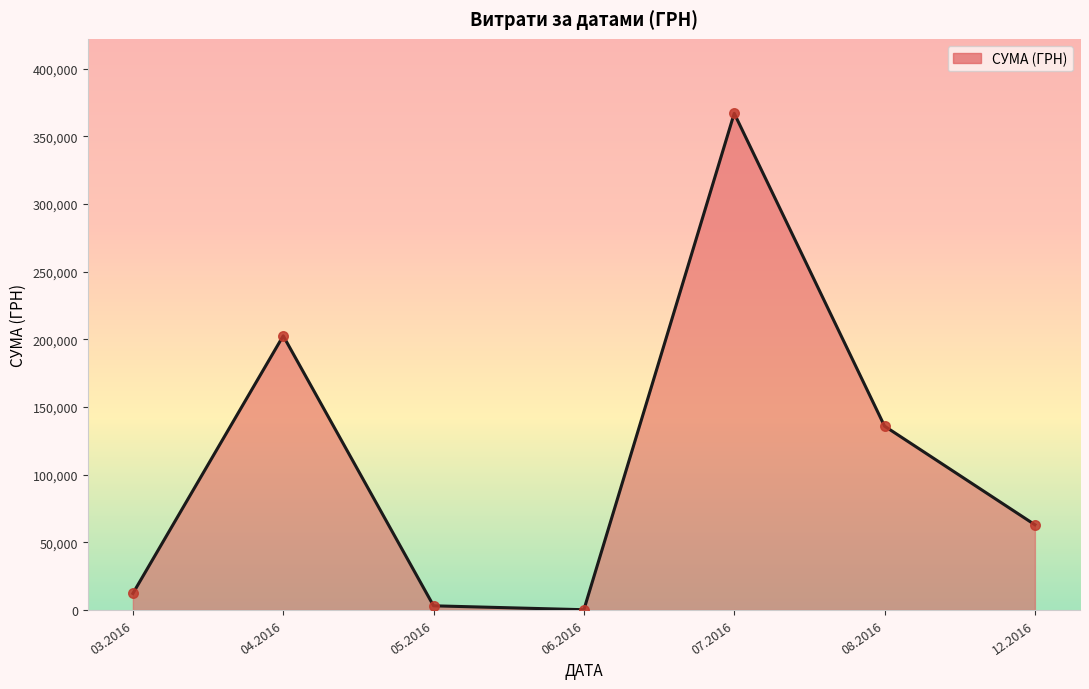

Between 12.2016 and 07.2016, which is larger?

07.2016